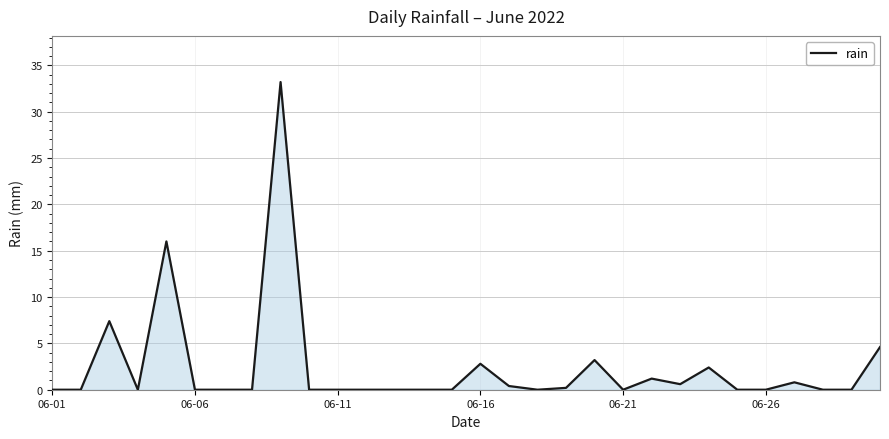

Does the chart have visible grid lines?

Yes